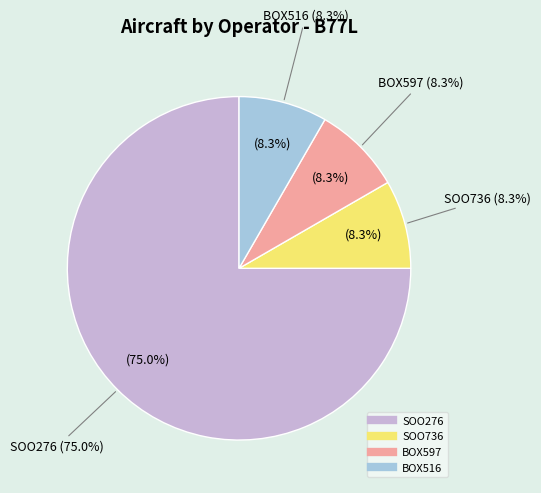

Is it true that BOX516 is 8% of the pie?

True